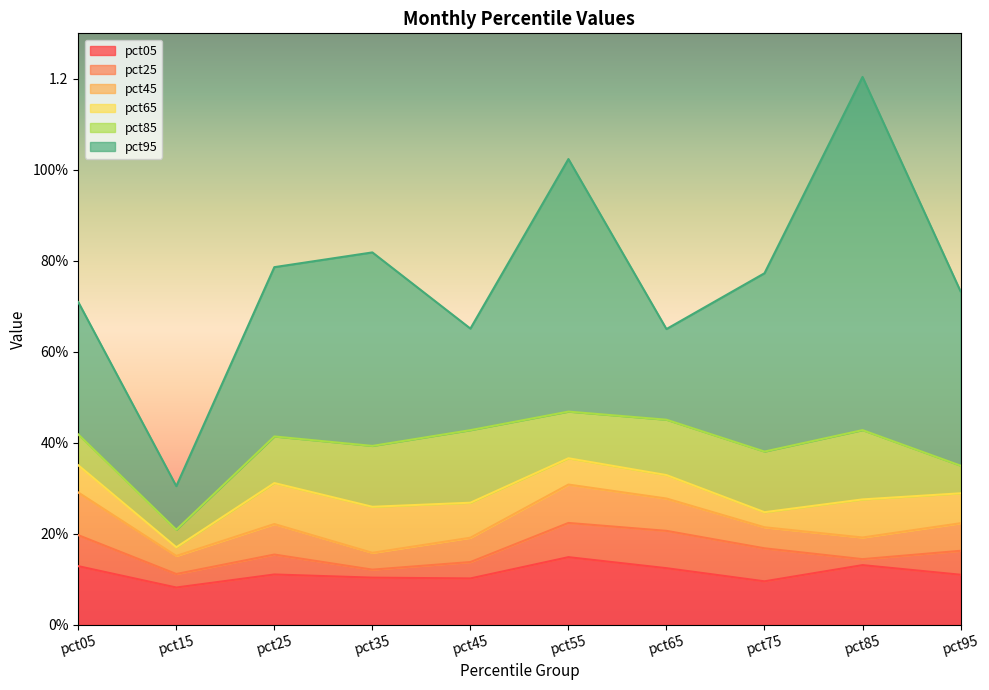

The value of pct45 at pct45 is 0.2. True or false?

True